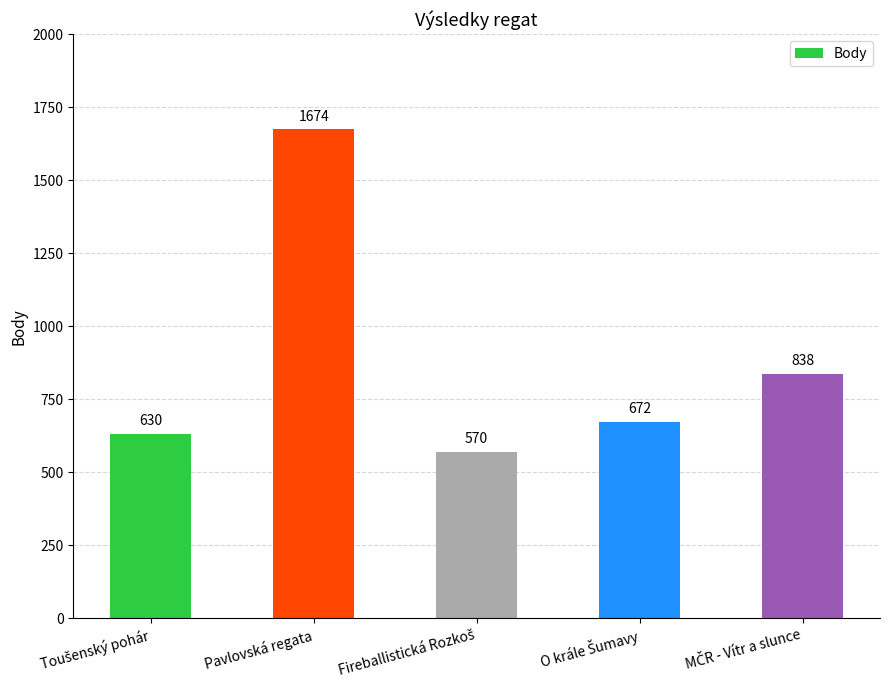

Reading left to right, list all the values displayed in this chart.

630	1674	570	672	838